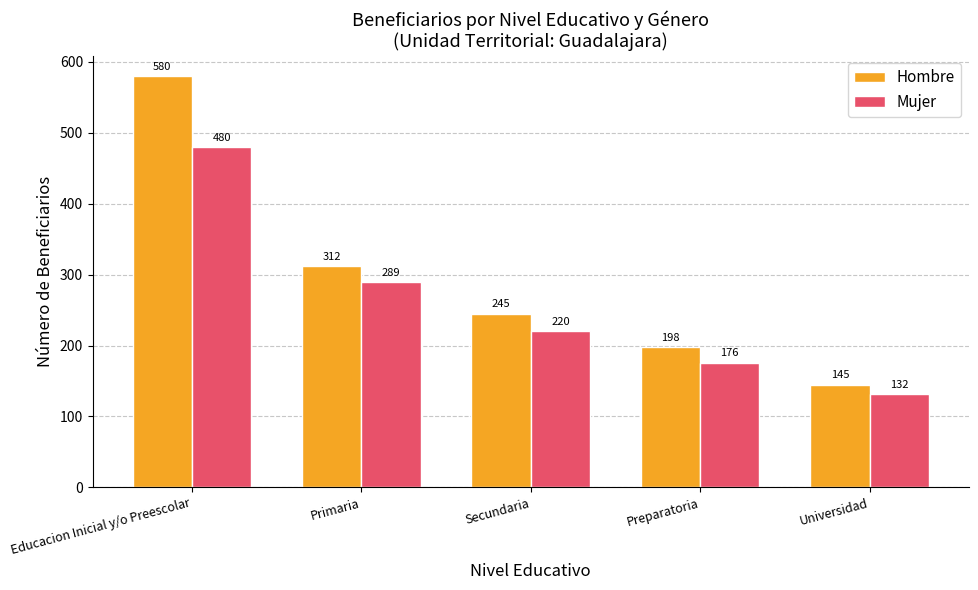

Is the value of Mujer at Preparatoria greater than the value of Hombre at Universidad?

Yes